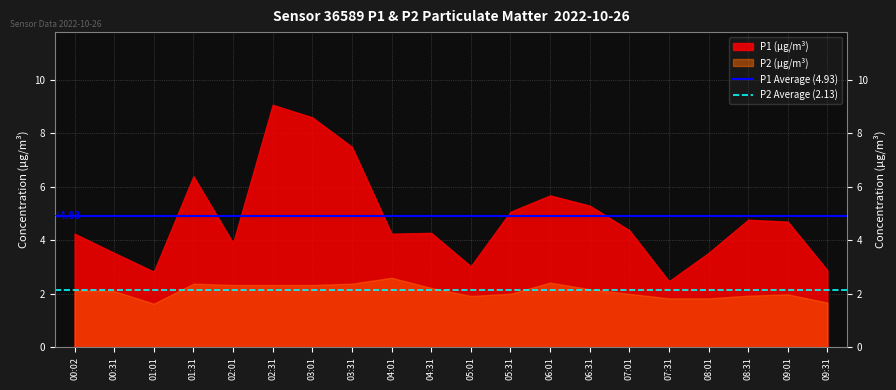

How many distinct data groups are displayed?

2